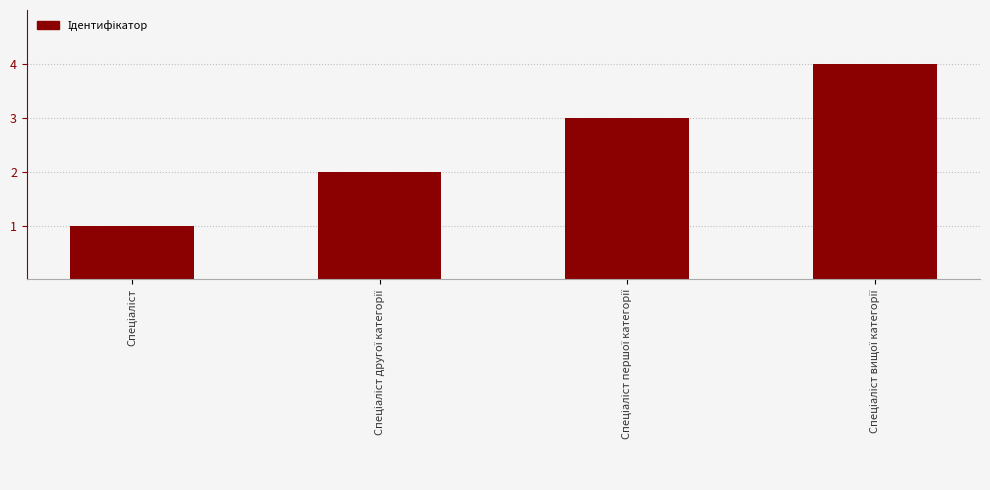

What is the greatest value displayed?

4